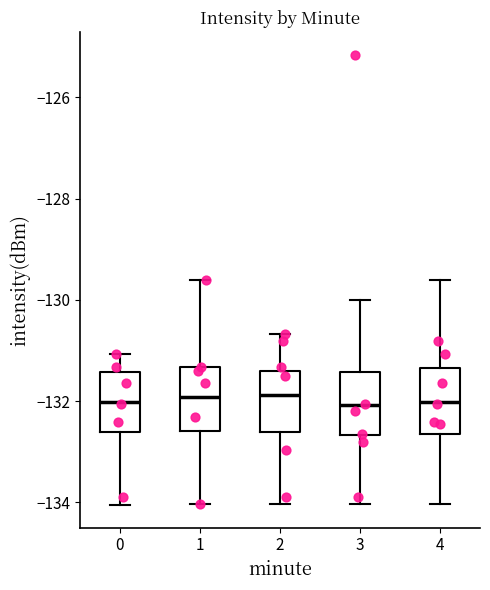

Where is the lower edge of the box at x = 2 on the y-axis? The values are not printed on the chart, so give them approximately, as read against the axis.

-132.6